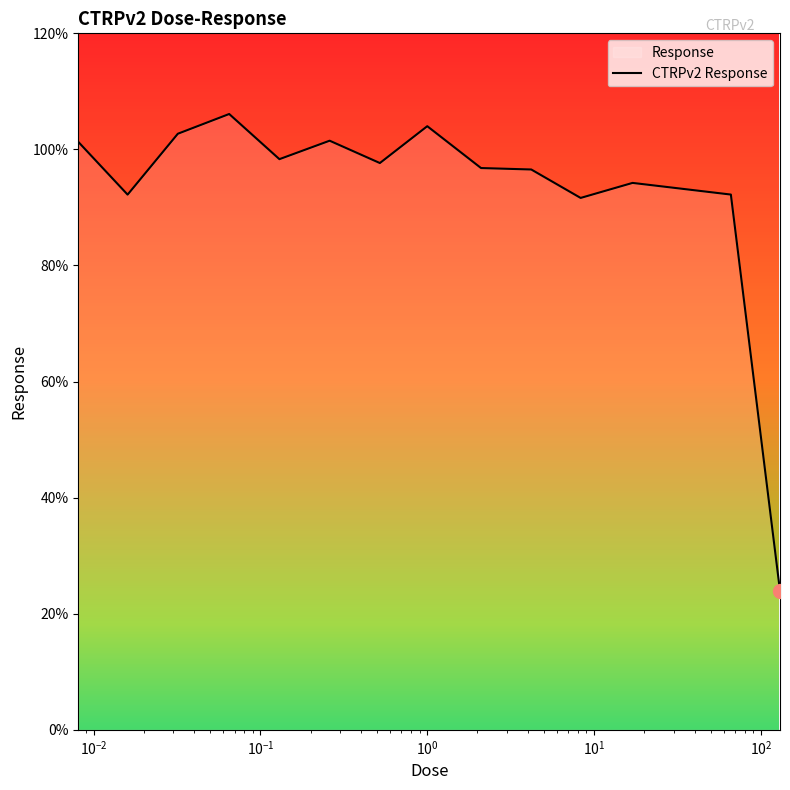

What is the value of the 3rd point from the left?

102.7